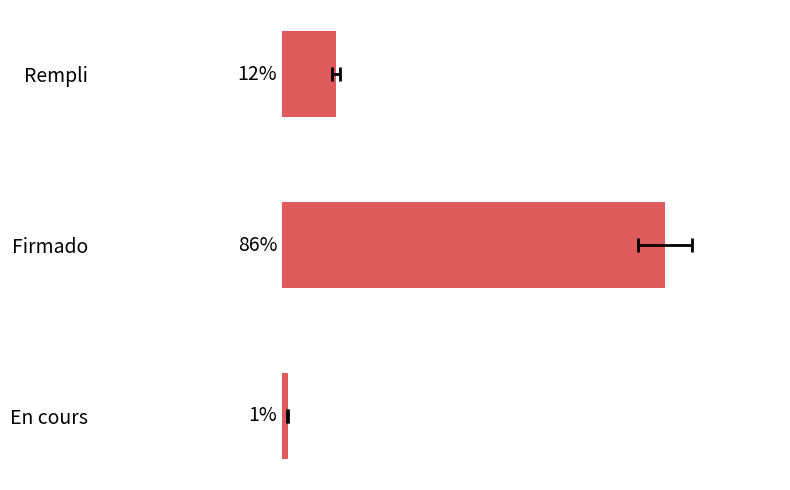

Is it true that the value at En cours is 1.9?

False